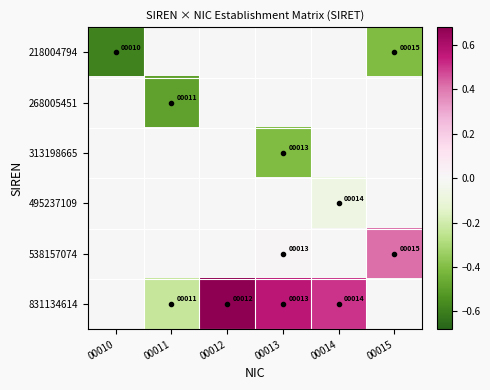

What is the total value across all series at 00010?

-0.6